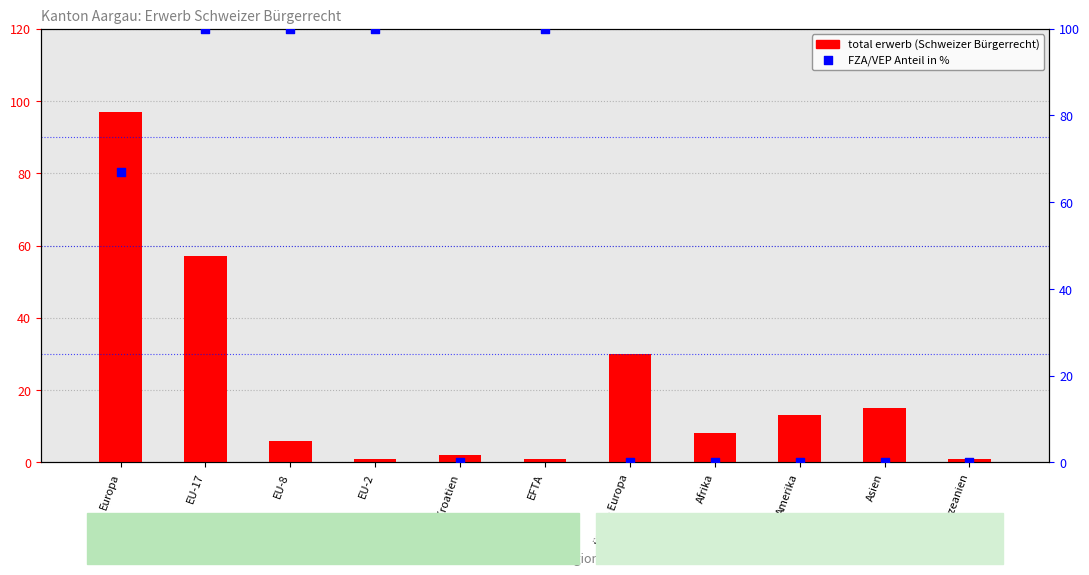

Which series has the largest total across all categories?

FZA/VEP % of total